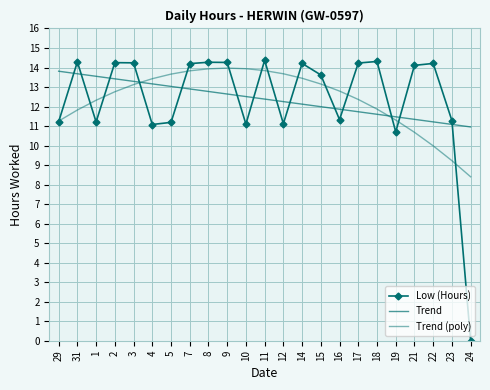

What are all the series names shown in the legend?

Low (Hours), Trend, Trend (poly)